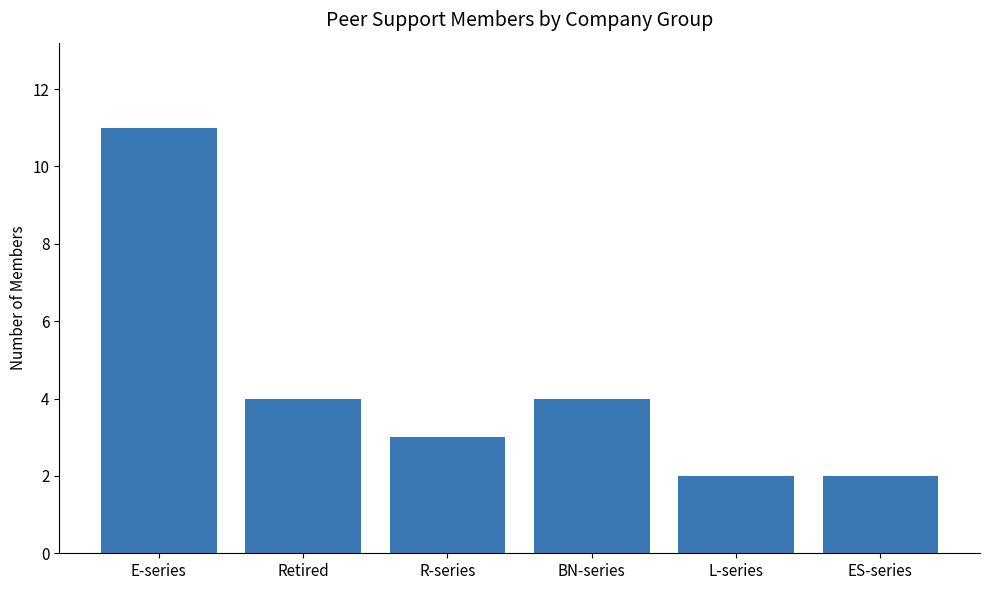

Which label corresponds to the largest value in the chart?

E-series